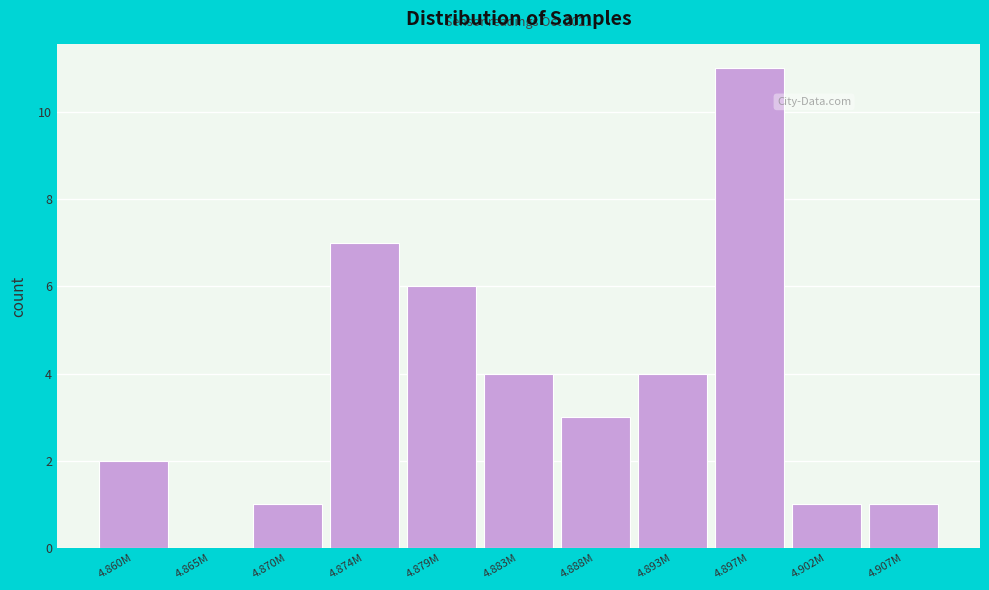

Reading left to right, transcribe all the data shown in this chart.

4.860M=2	4.865M=0	4.870M=1	4.874M=7	4.879M=6	4.883M=4	4.888M=3	4.893M=4	4.897M=11	4.902M=1	4.907M=1